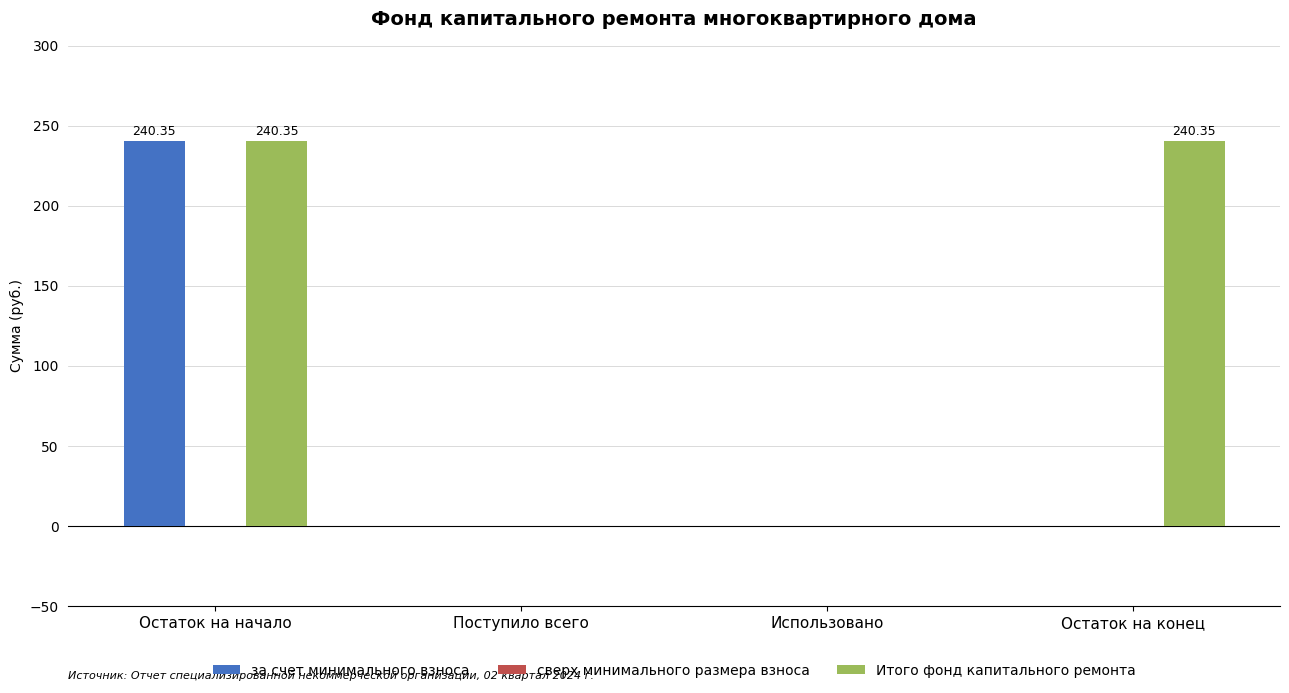

Is the value of Итого фонд капитального ремонта at Остаток на конец greater than the value of за счет минимального взноса at Использовано?

Yes